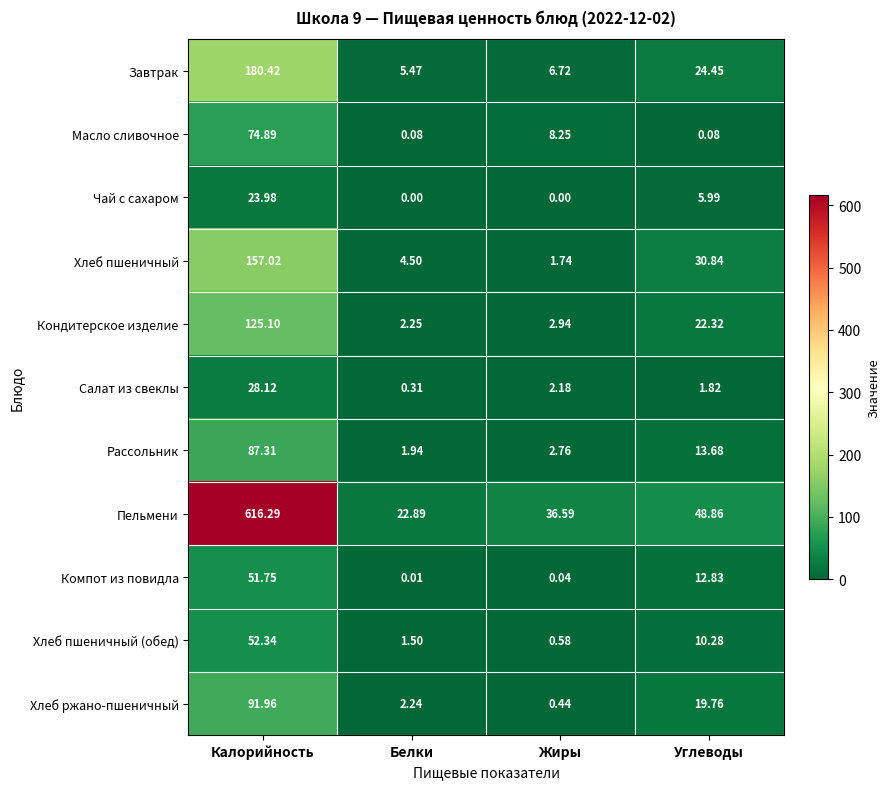

At which category is the sum across all series the highest?

Калорийность